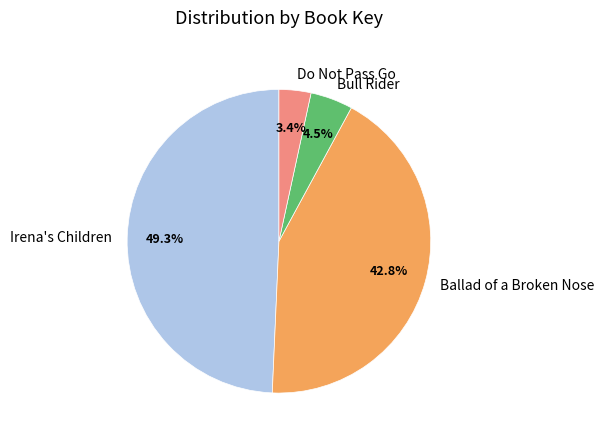

Does Ballad of a Broken Nose account for over 50% of the chart?

No